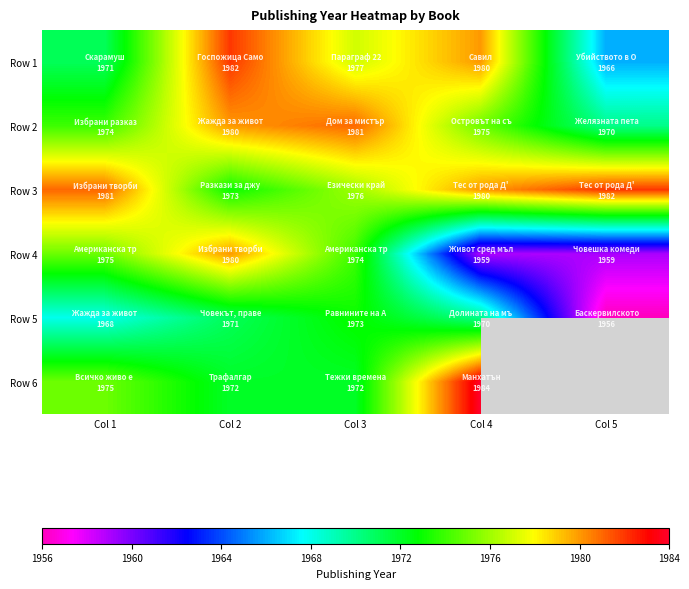

At Col 1, list the series in order from smallest to largest.

Row 5, Row 1, Row 2, Row 4, Row 6, Row 3